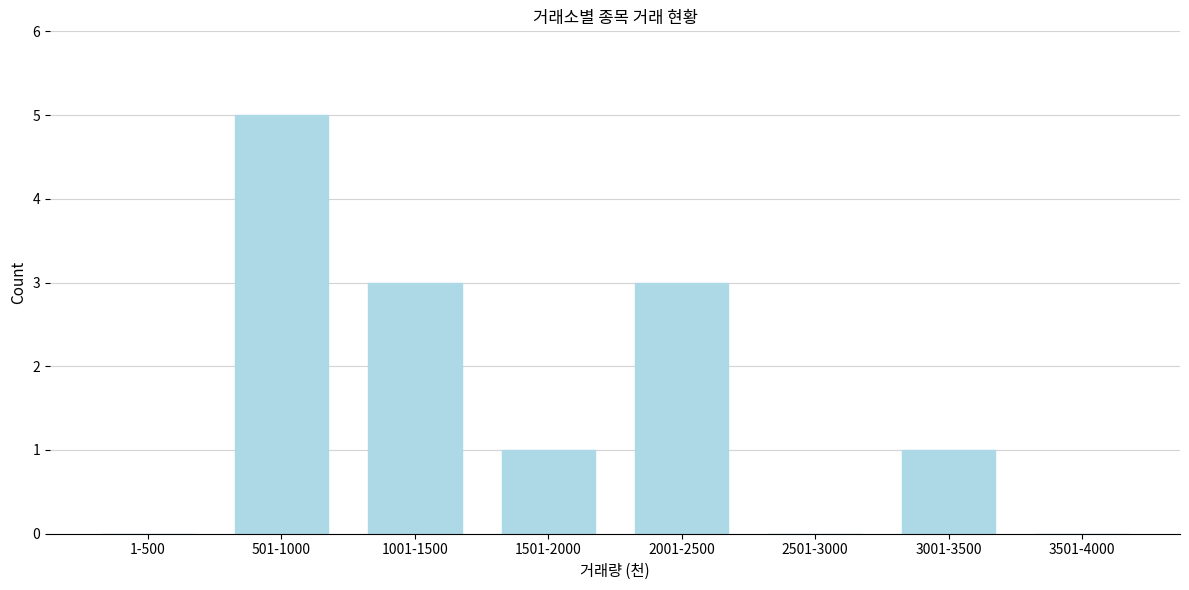

Reading left to right, extract all data points from this chart.

1-500=0	501-1000=5	1001-1500=3	1501-2000=1	2001-2500=3	2501-3000=0	3001-3500=1	3501-4000=0